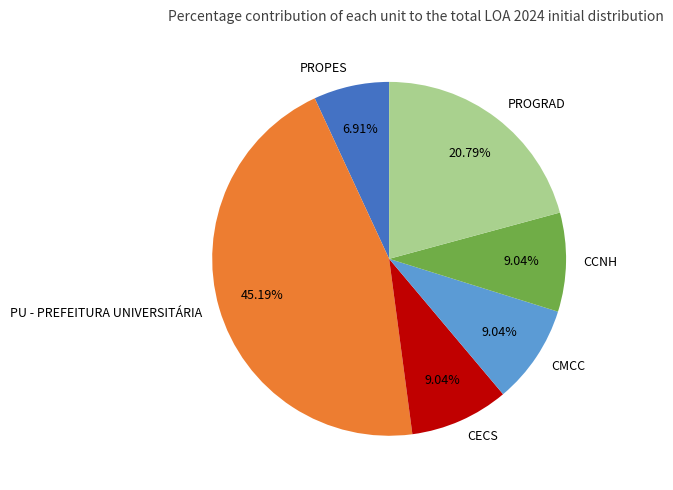

Approximately how many times larger is the value at PU - PREFEITURA UNIVERSITÁRIA compared to CMCC?

5.0